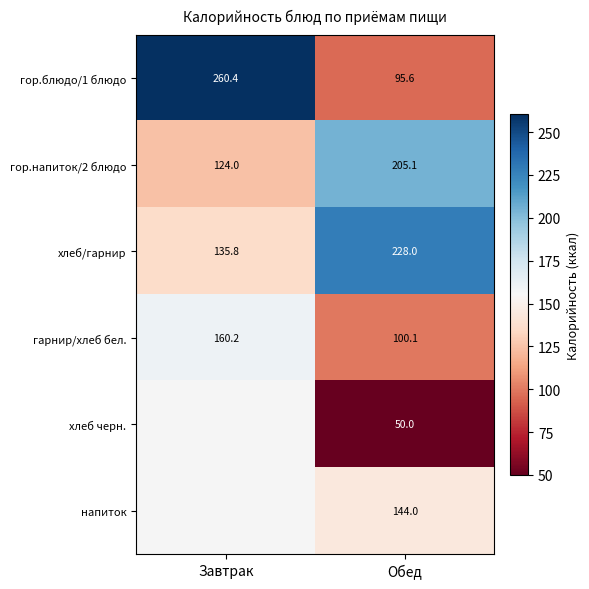

At which category is the sum across all series the highest?

Обед